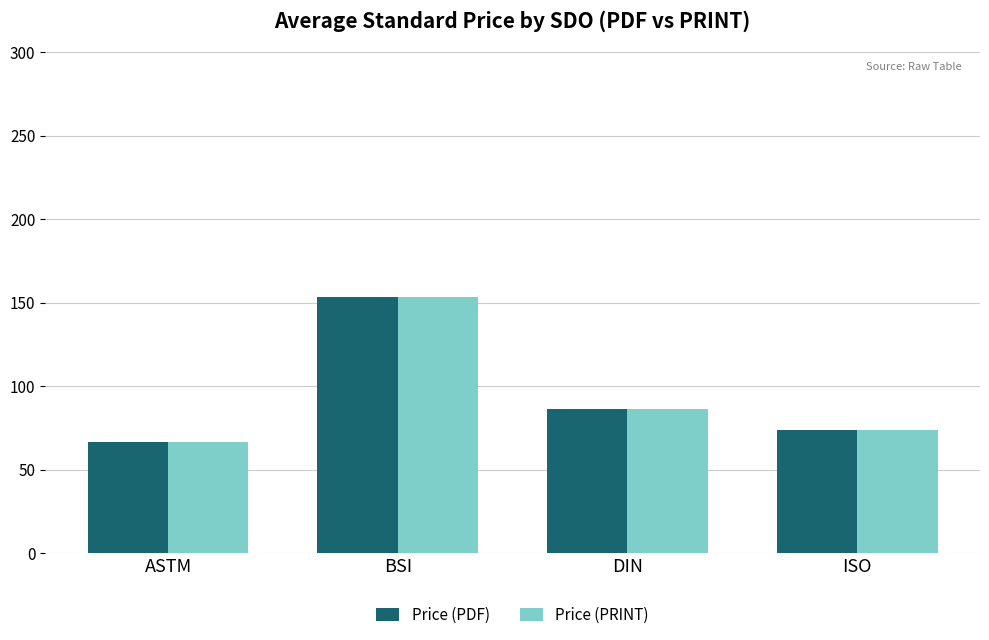

What is the label of the 3rd bar from the right?

BSI